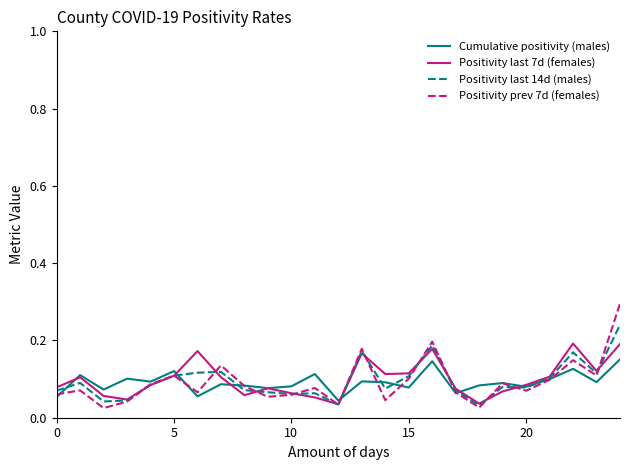

Which series has the widest spread of values?

Positivity prev 7d (females)